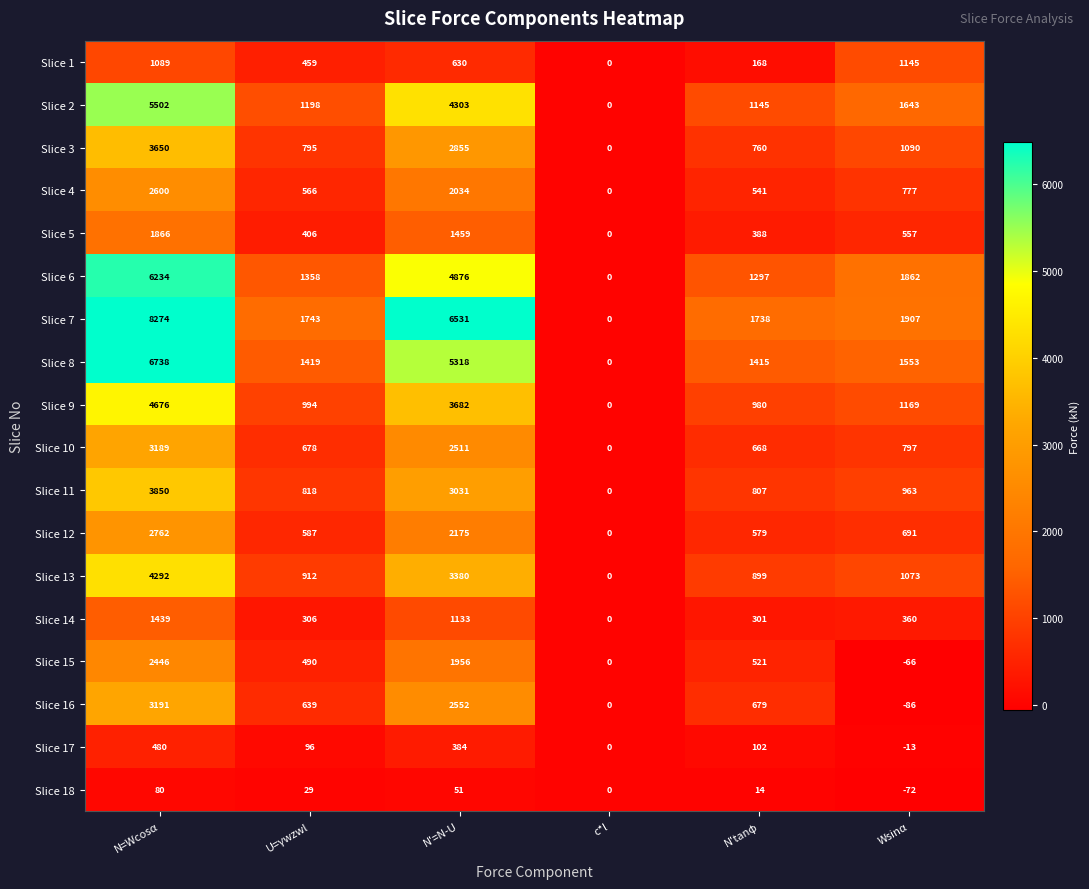

What is the maximum value shown in the chart?

8274